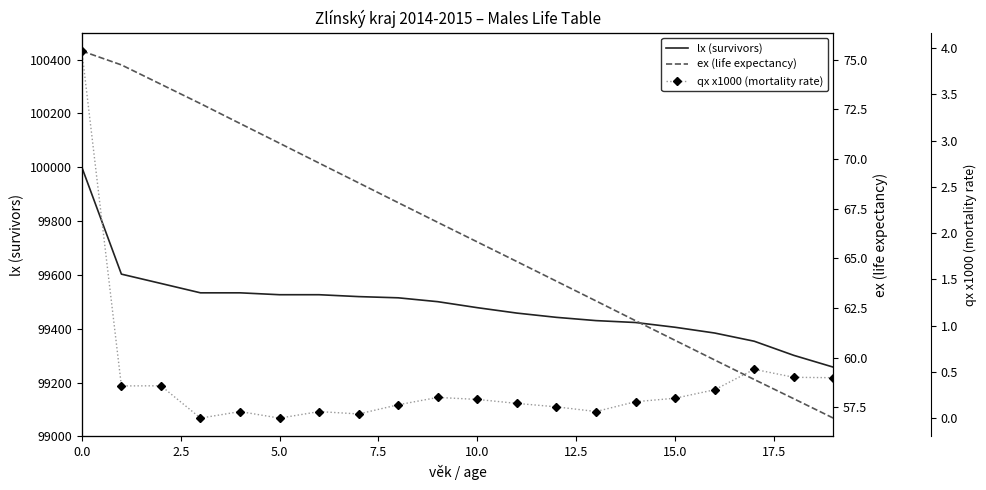

Count the number of data series in this chart.

3